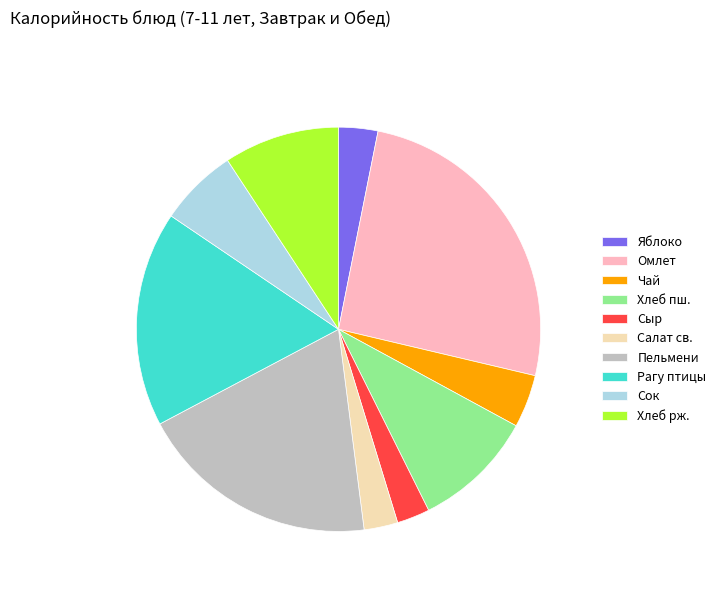

Which slice is the largest?

Омлет